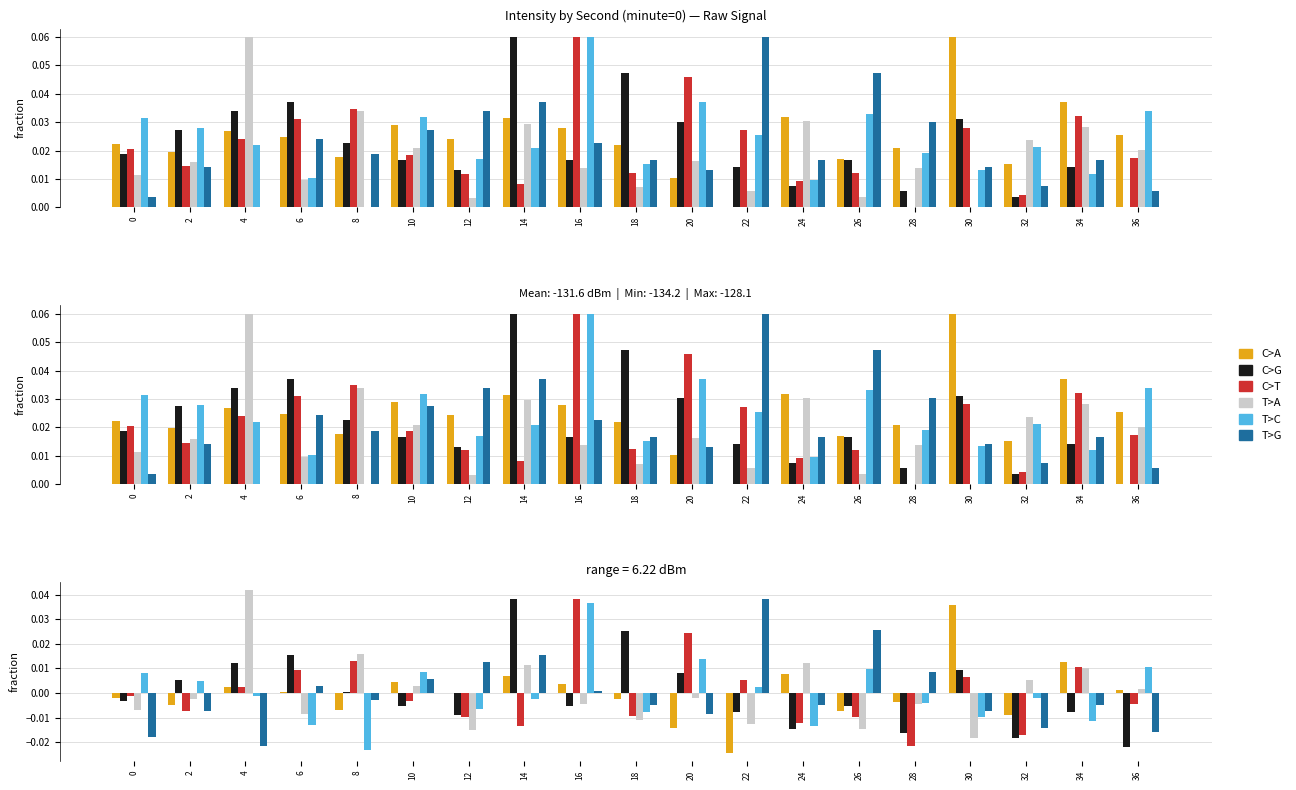

What are all the series names shown in the legend?

C>A, C>G, C>T, T>A, T>C, T>G